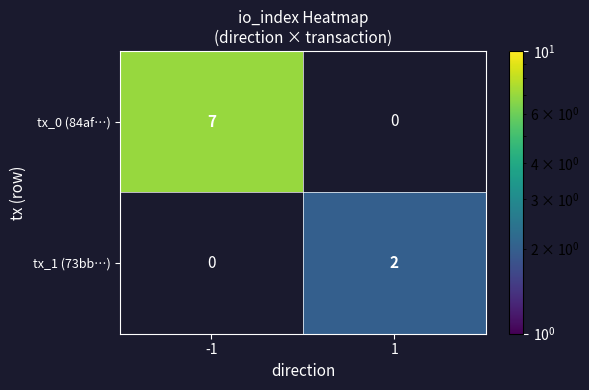

The tx_1 (73bb…) series shows 2 at 1. True or false?

True